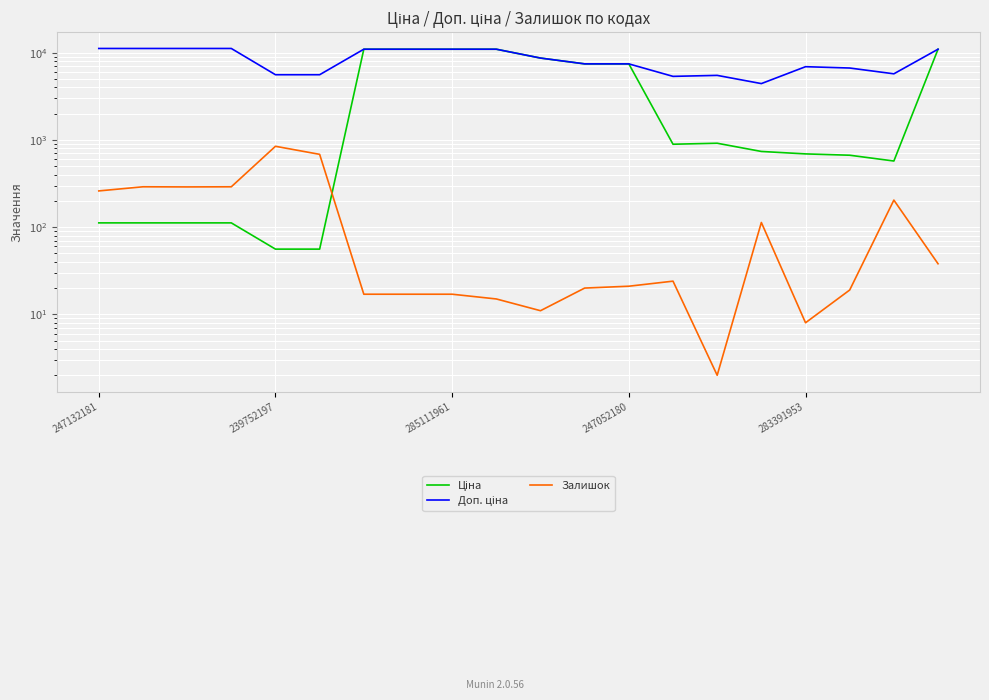

True or false: Ціна and Доп. ціна cross at least once.

False